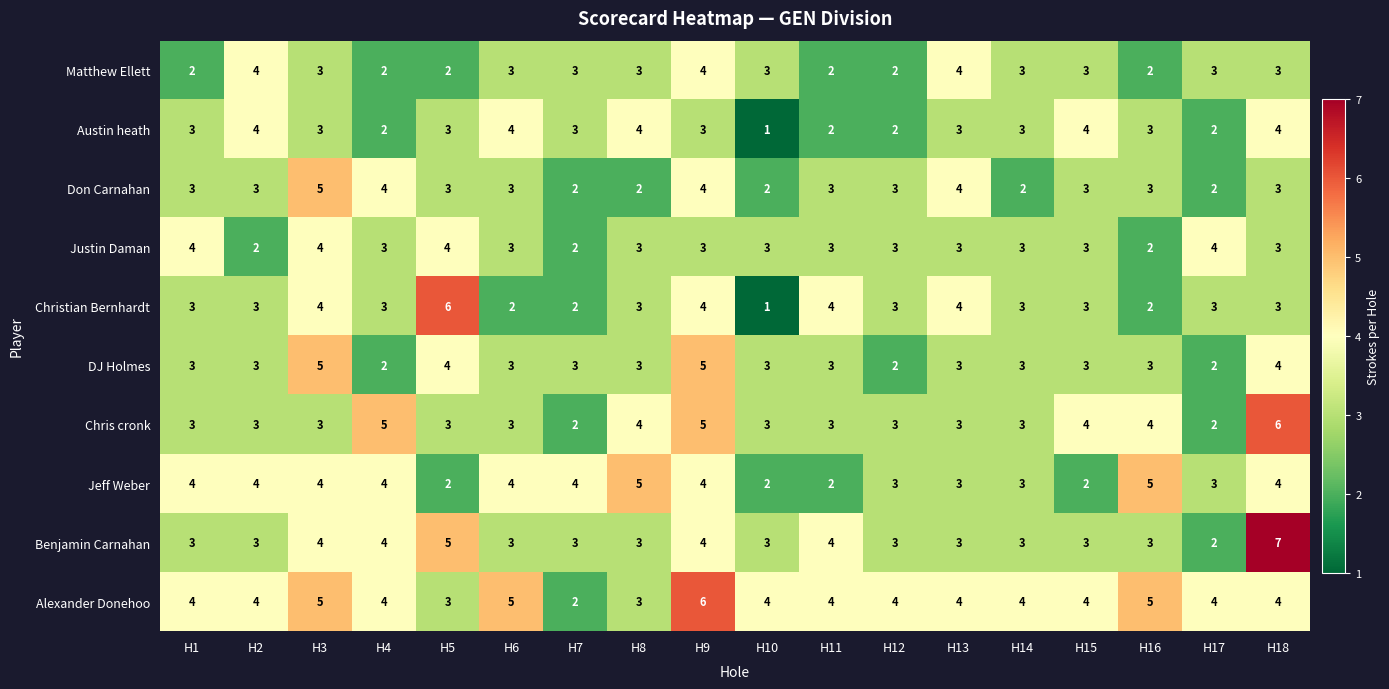

Which series changed the most between H1 and H16?

Justin Daman